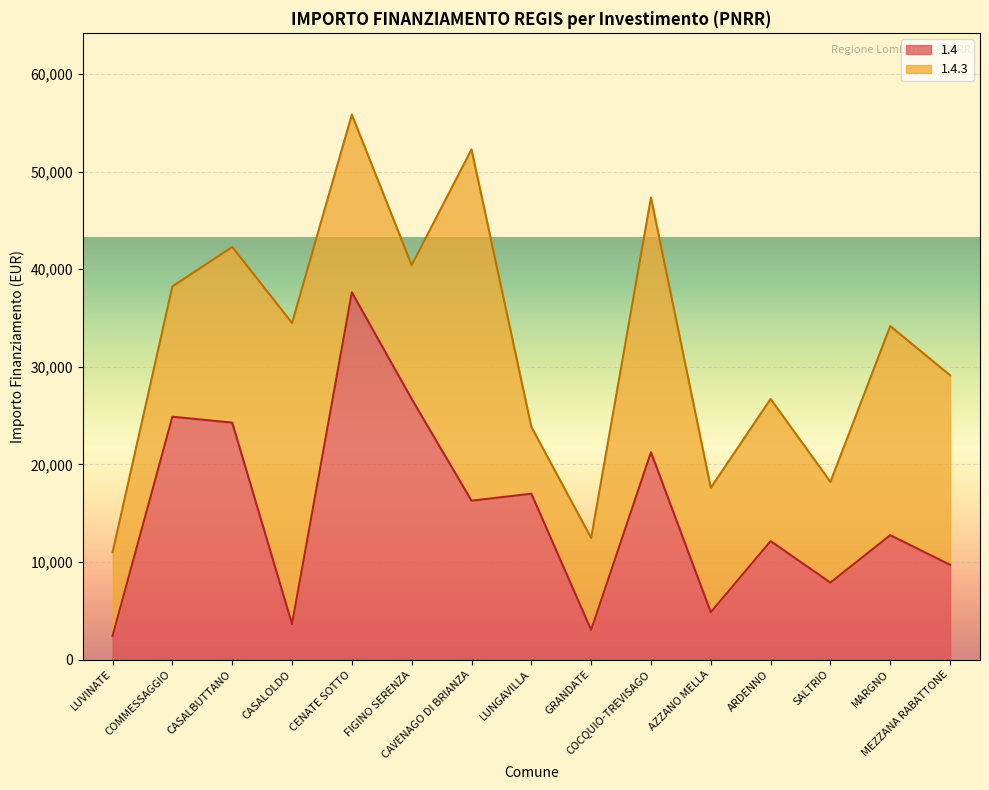

How many values exceed 12747?

7